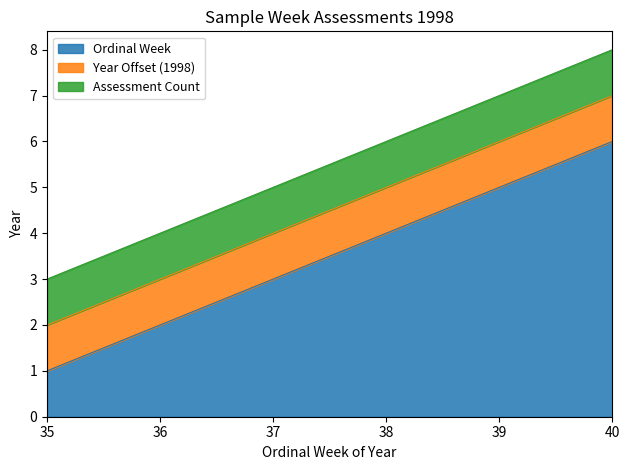

What is the sum of the values at 36 and 35?

3